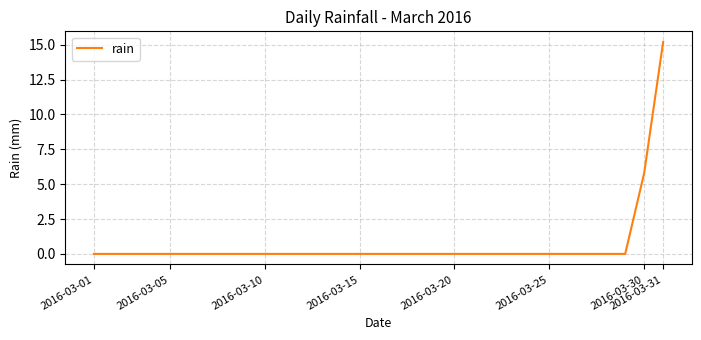

What is the difference between the maximum and minimum values?

15.2